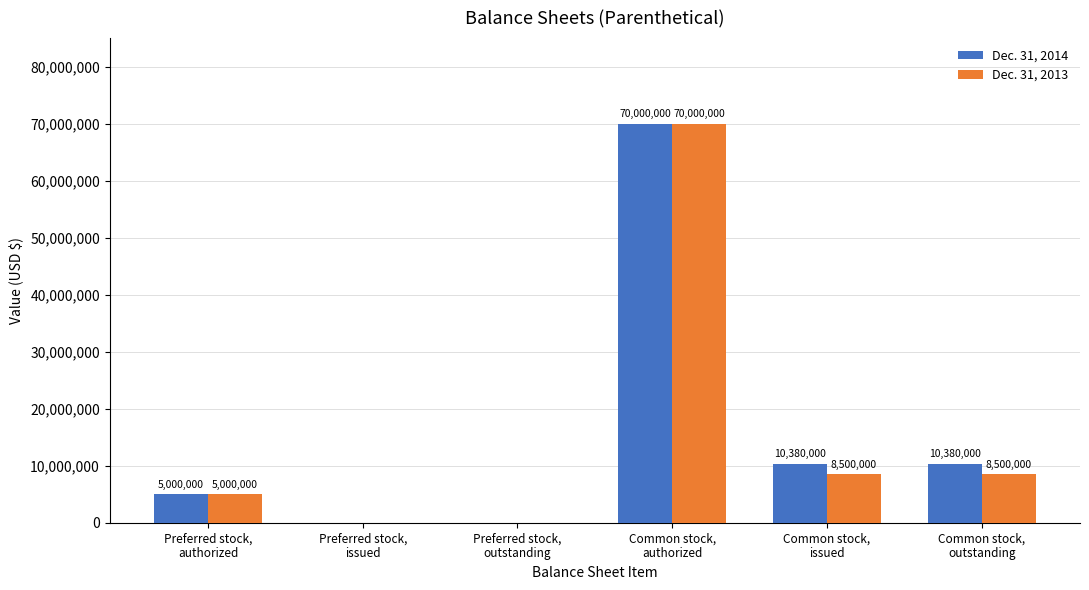

What is the maximum value for Dec. 31, 2013?

70000000